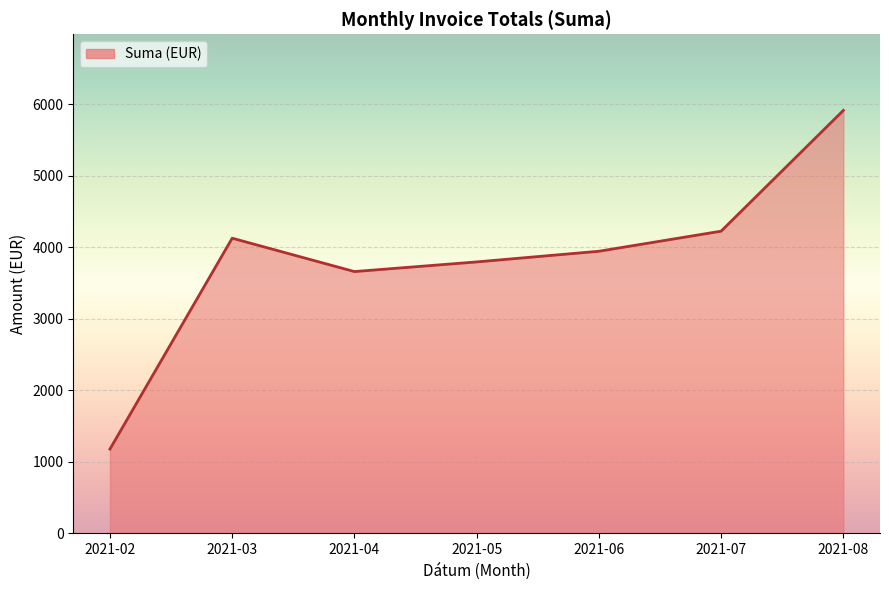

Approximately how many times larger is the value at 2021-06 compared to 2021-02?

3.3